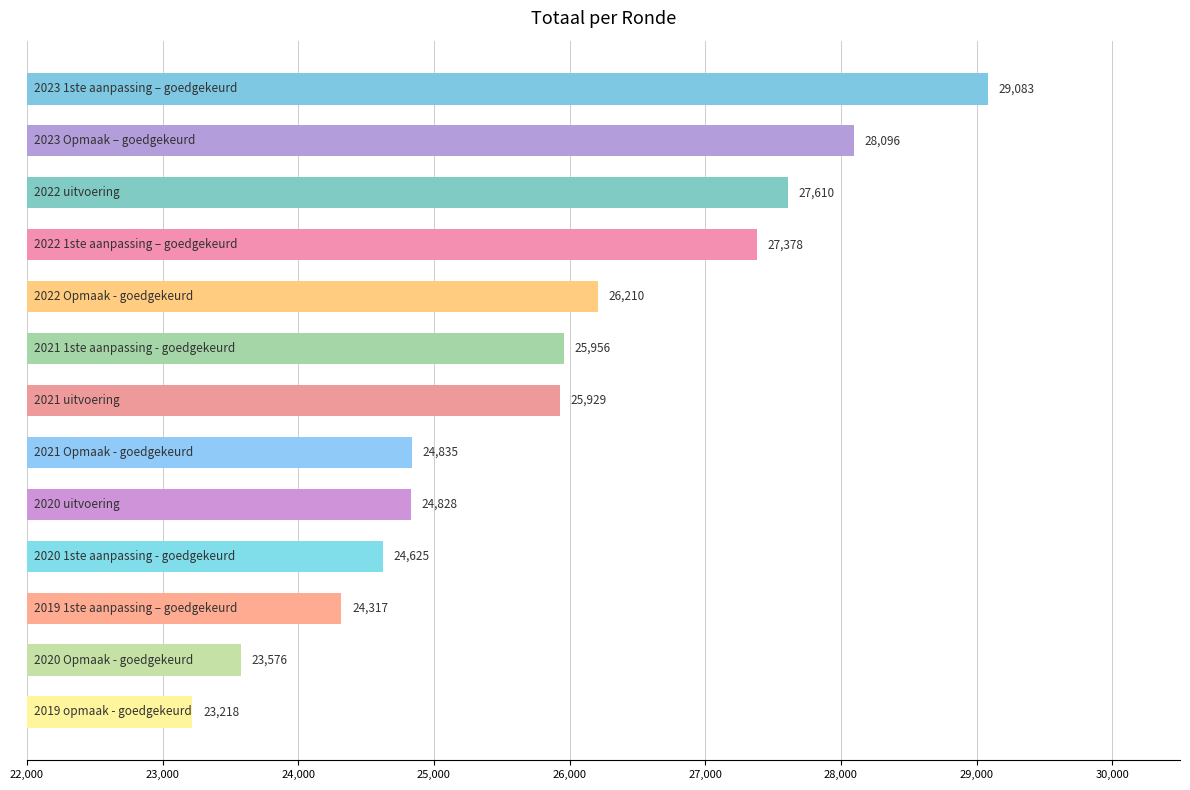

What is the minimum value shown in the chart?

23218